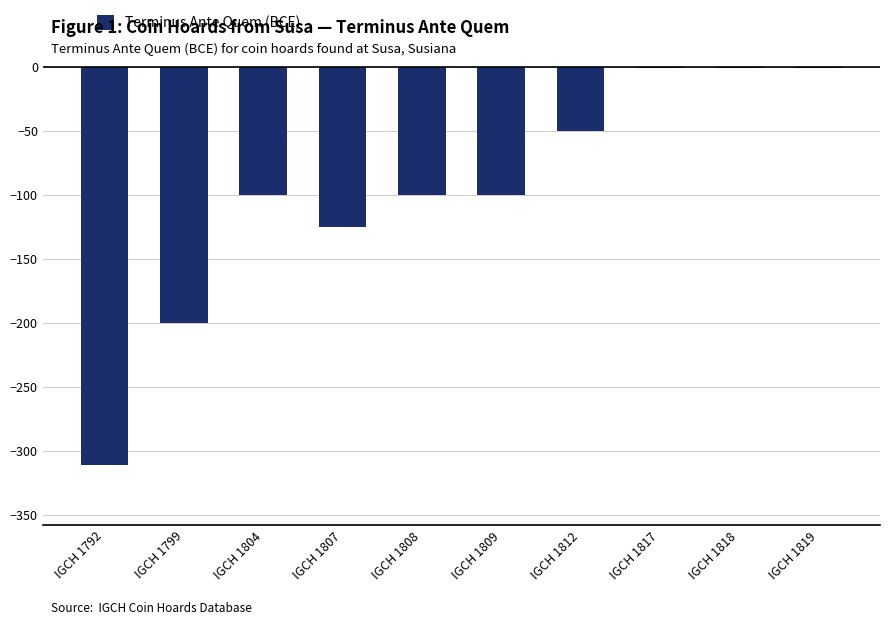

The value at IGCH 1807 is -125. True or false?

True